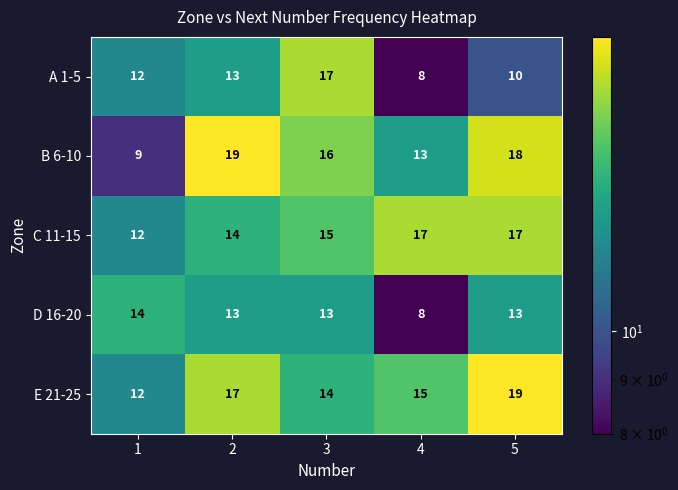

How many data points does each series have?

5